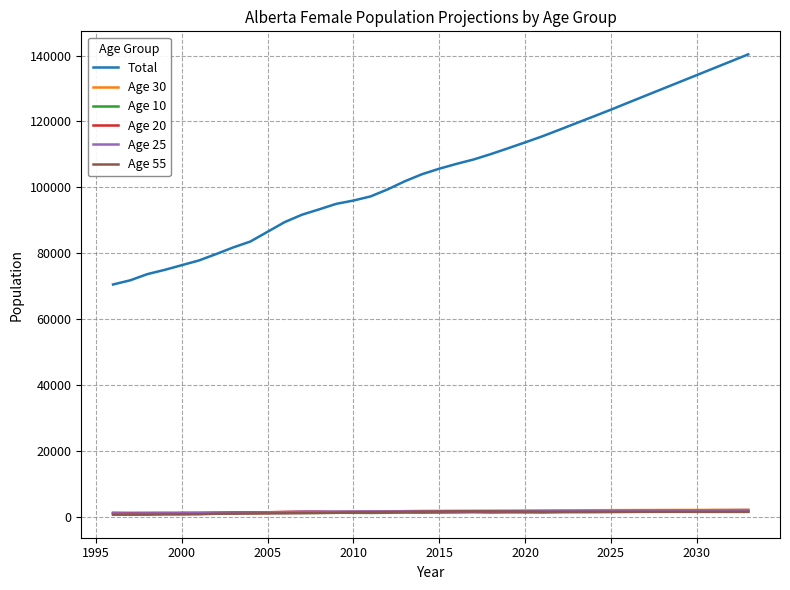

Which series has the widest spread of values?

Total